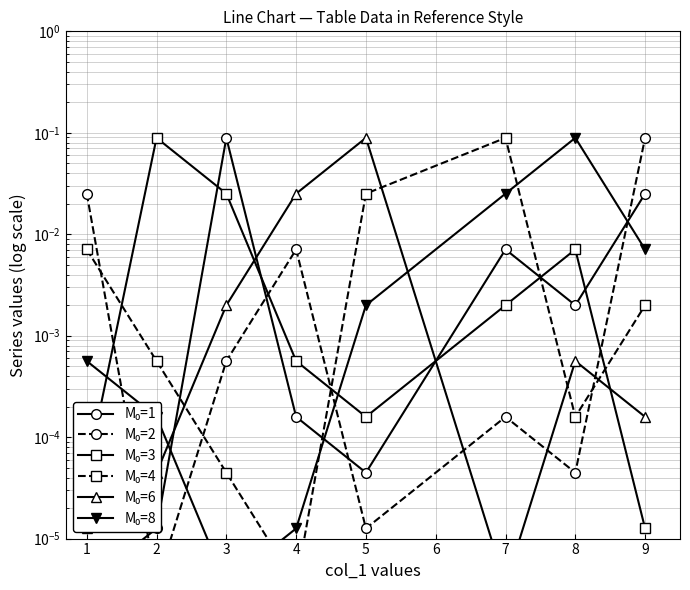

Is this an area chart (filled region under the line)?

No